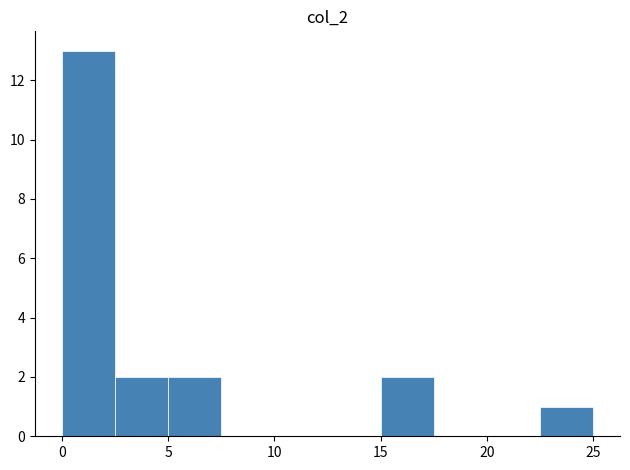

How tall is the bar that spans 15.0 to 17.5 on the x-axis? The values are not printed on the chart, so give them approximately, as read against the axis.

2